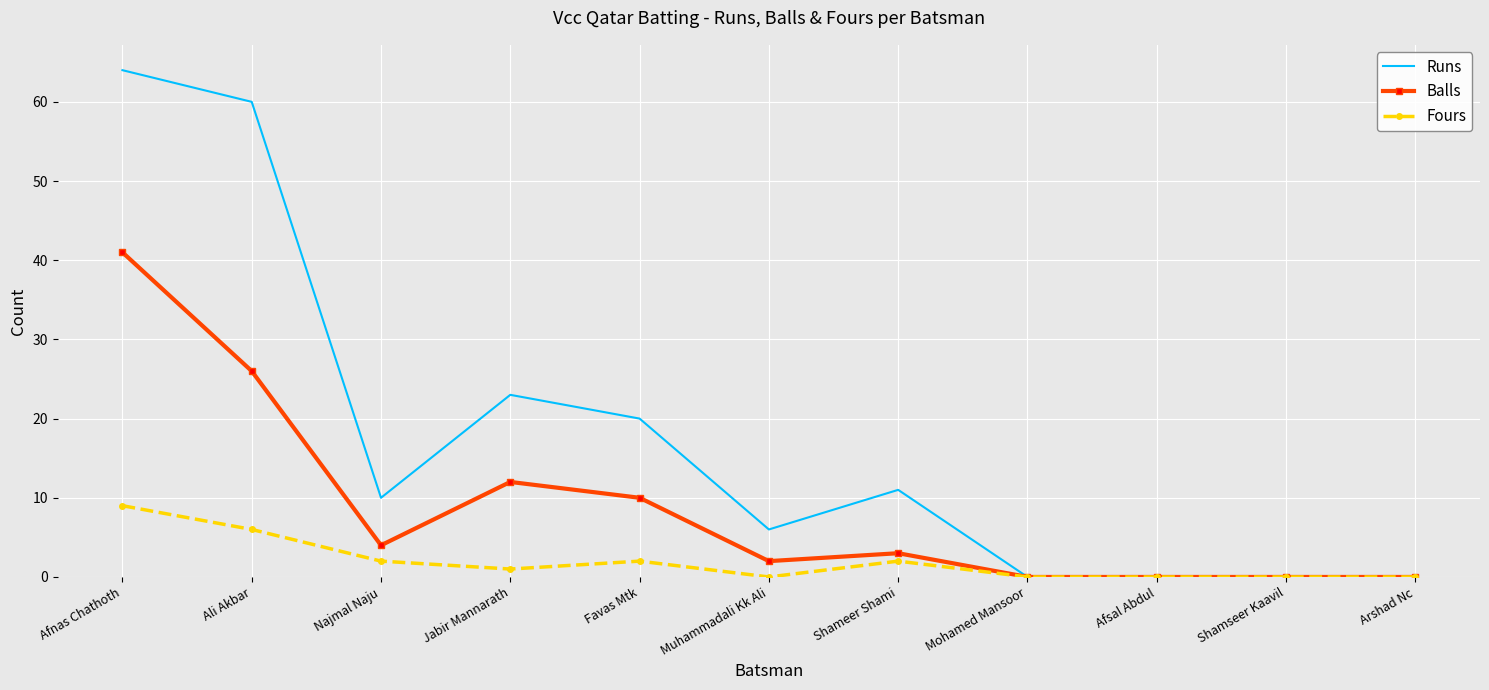

Is the value of Runs at Ali Akbar greater than the value of Balls at Mohamed Mansoor?

Yes